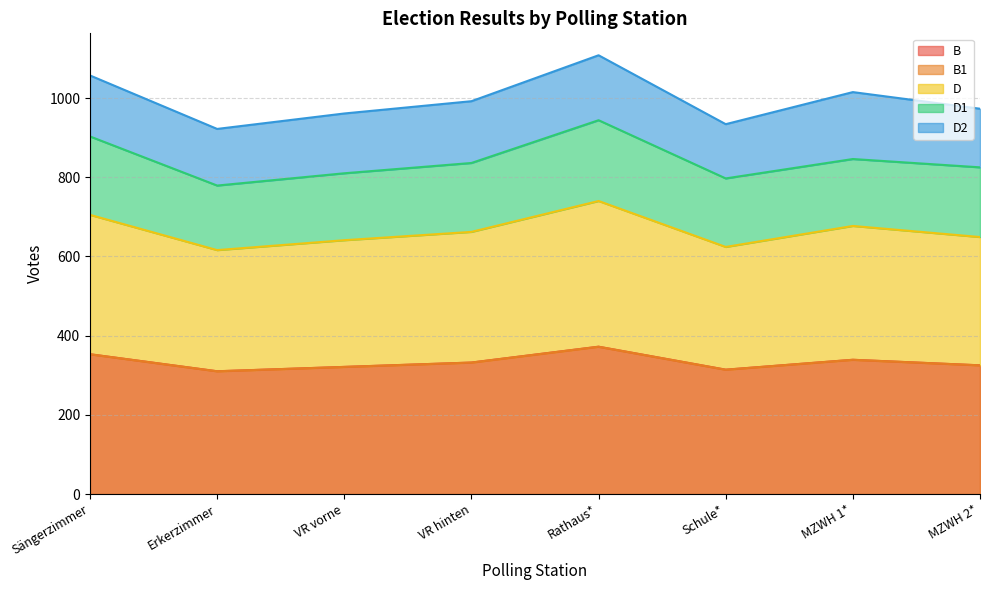

What position from the left is MZWH 1*?

7